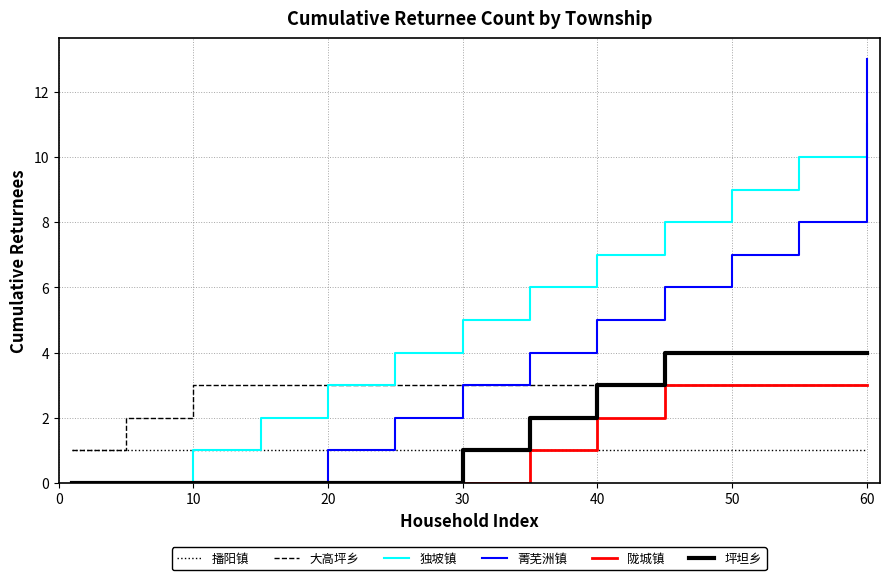

Which series has the largest range (max minus min)?

菁芜洲镇